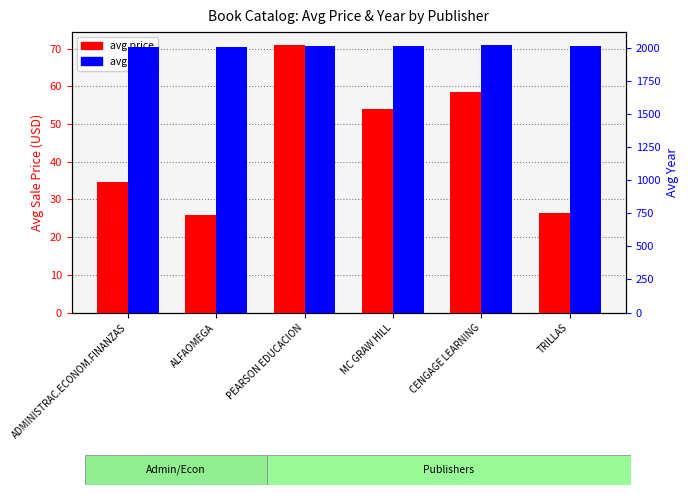

What is the difference between the avg price values at PEARSON EDUCACION and ADMINISTRAC.ECONOM.FINANZAS?

36.1